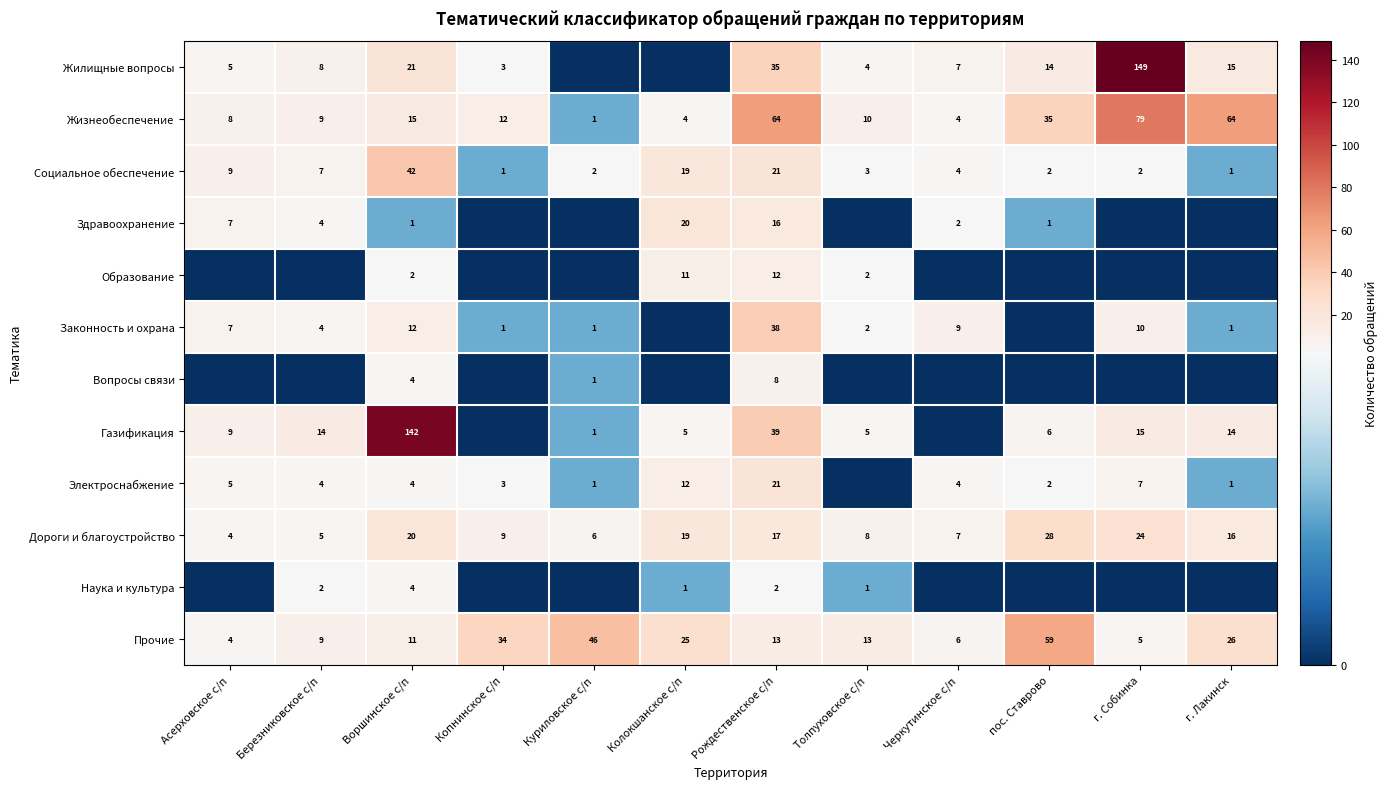

What is the total value across all series at г. Собинка?

291